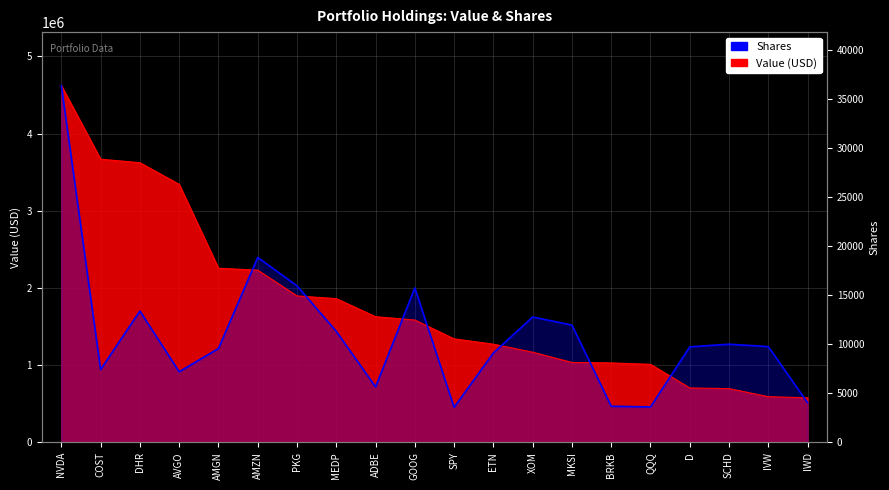

How many lines are shown in the chart?

1